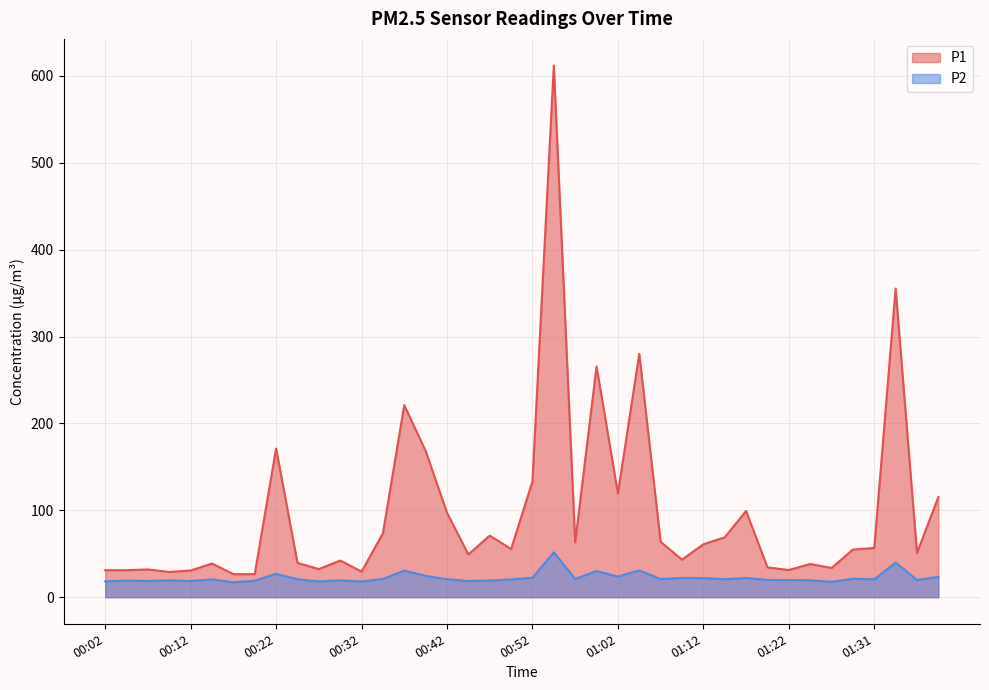

What is the spread (max minus min) of values at 01:00?

235.4